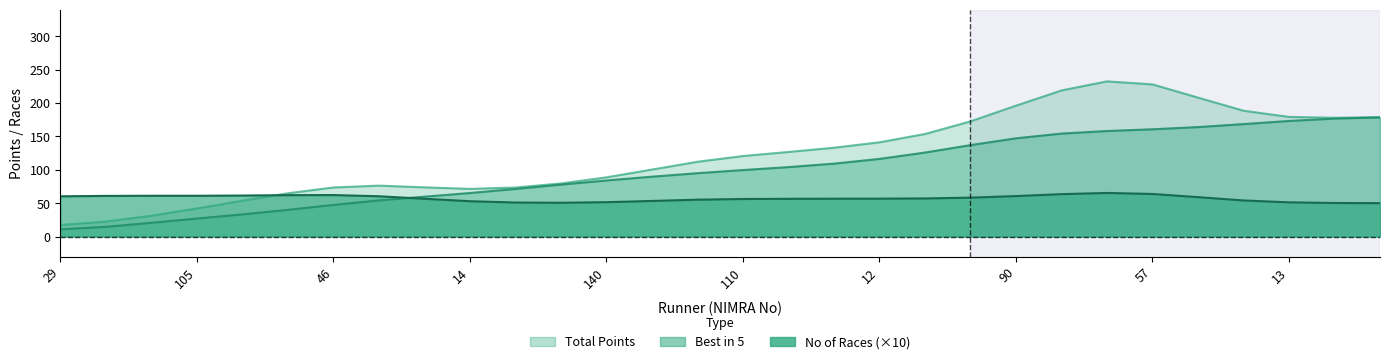

What is the label of the 23rd point from the left?

117